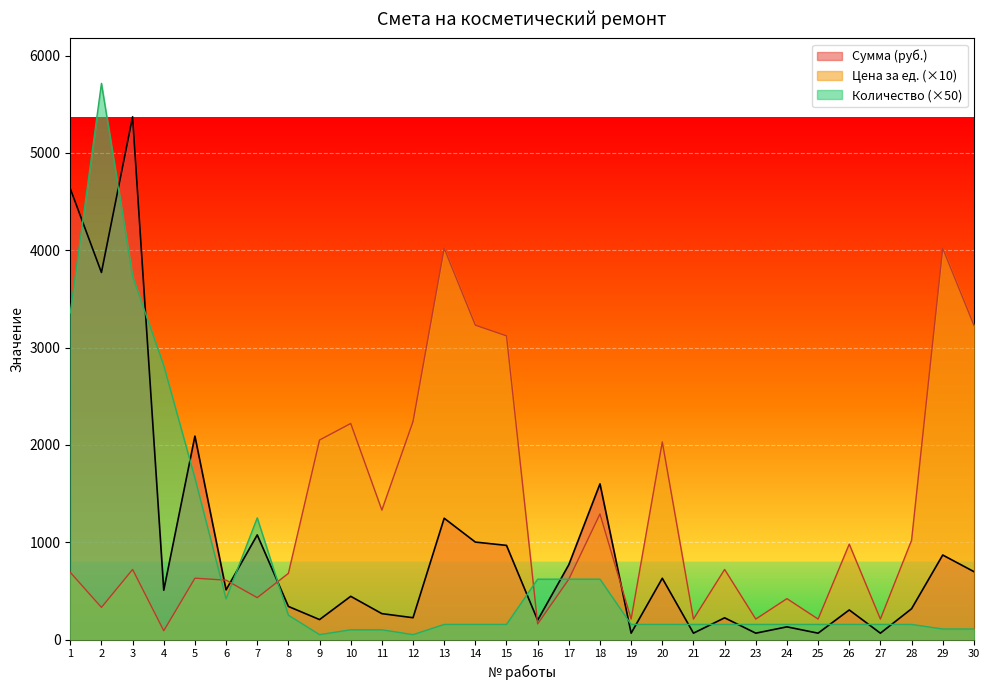

Reading left to right, list all the values displayed in this chart.

Сумма (руб.): 4633.4	3771.6	5371.2	506.7	2090.3	510.0	1075.0	340.0	205.0	444.0	266.0	224.0	1246.2	1001.3	967.2	198.4	768.8	1599.6	65.1	629.3	65.1	223.2	65.1	130.2	65.1	303.8	65.1	316.2	868.3	697.7
Цена за ед. (руб.): 690.0	330.0	720.0	90.0	630.0	610.0	430.0	680.0	2050.0	2220.0	1330.0	2240.0	4020.0	3230.0	3120.0	160.0	620.0	1290.0	210.0	2030.0	210.0	720.0	210.0	420.0	210.0	980.0	210.0	1020.0	4020.0	3230.0
Количество: 3357.5	5714.5	3730.0	2815.0	1659.0	418.0	1250.0	250.0	50.0	100.0	100.0	50.0	155.0	155.0	155.0	620.0	620.0	620.0	155.0	155.0	155.0	155.0	155.0	155.0	155.0	155.0	155.0	155.0	108.0	108.0